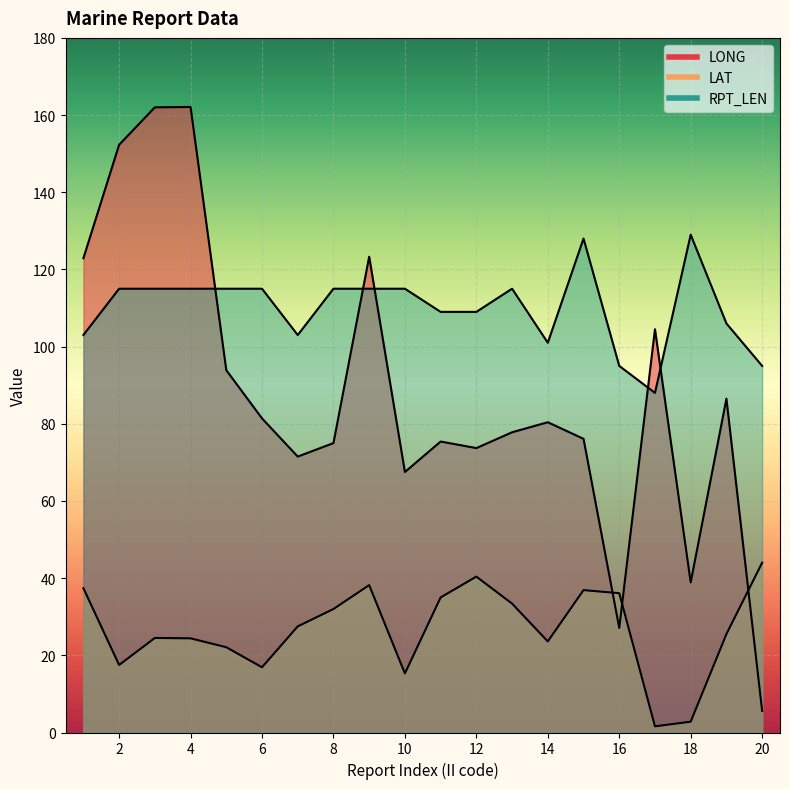

True or false: LAT has more than 2 points higher than both neighbors.

True